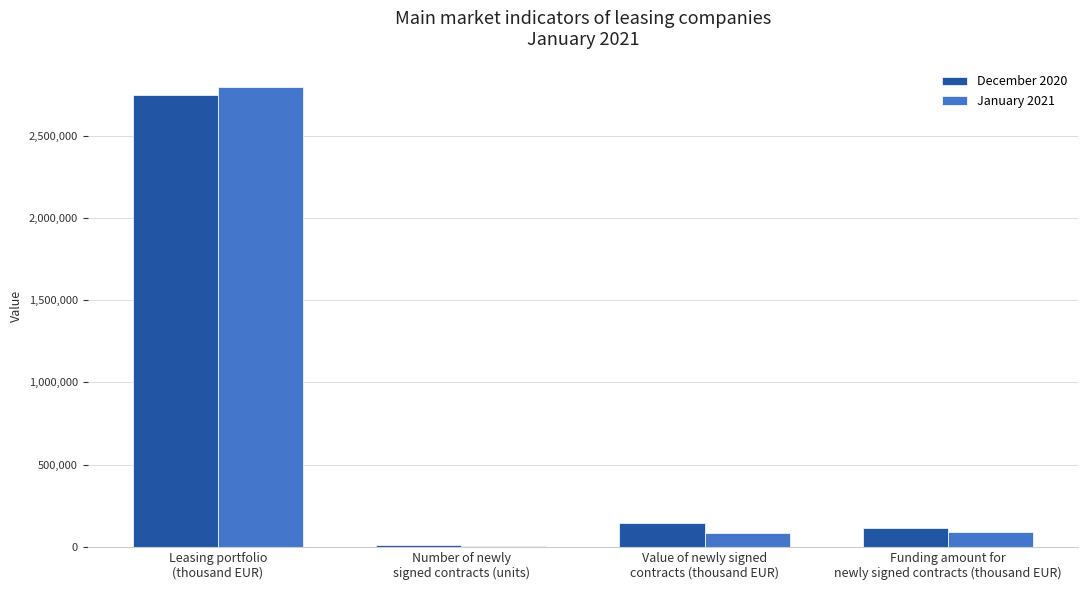

What is the sum of all January 2021 values?

2975635.1